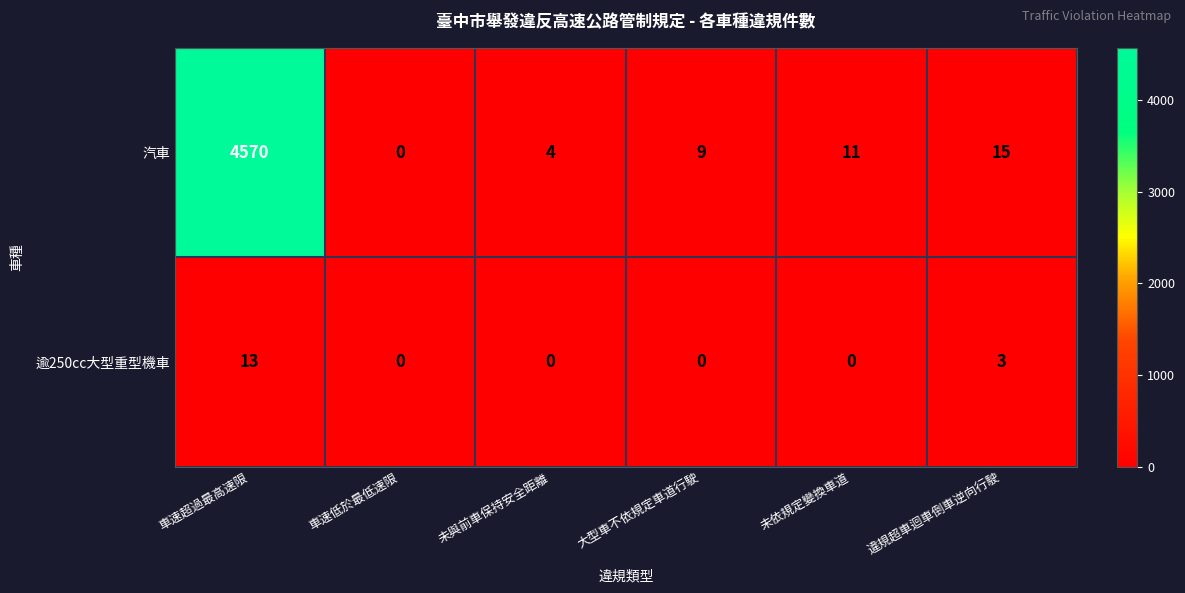

True or false: the data shows -4 at 未與前車保持安全距離.

False